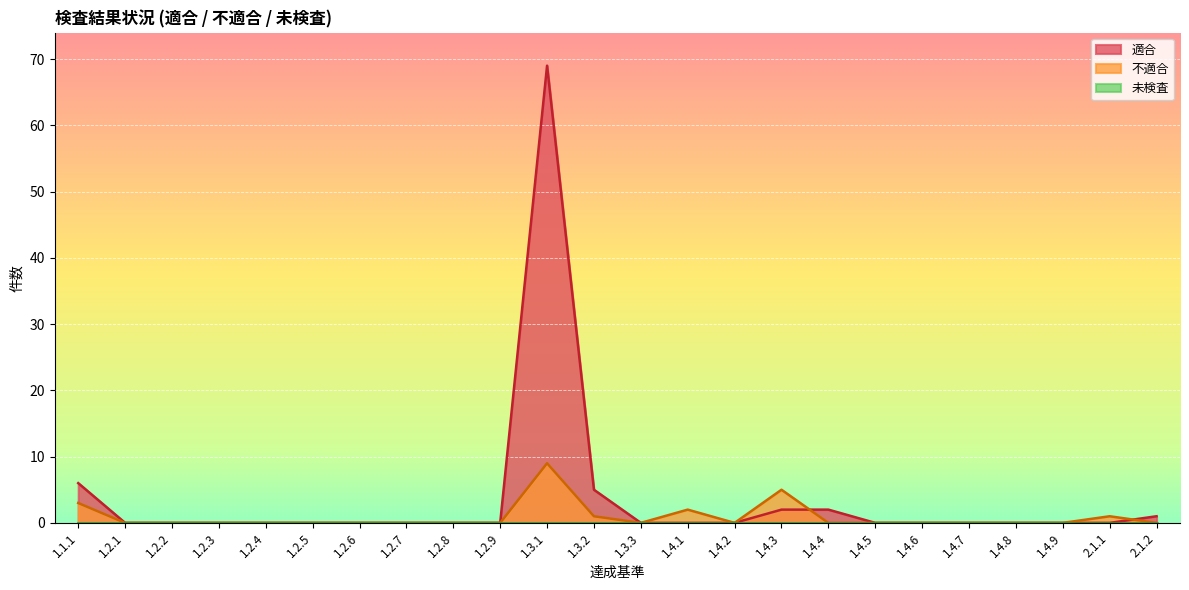

What is the highest value of the 不適合 series?

9